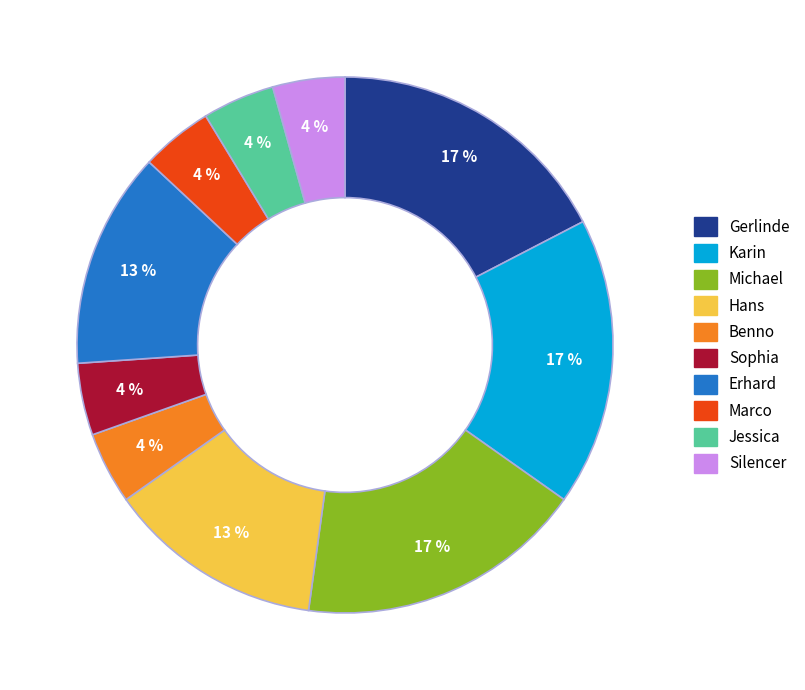

To the nearest percent, what is the average slice percentage?

10%